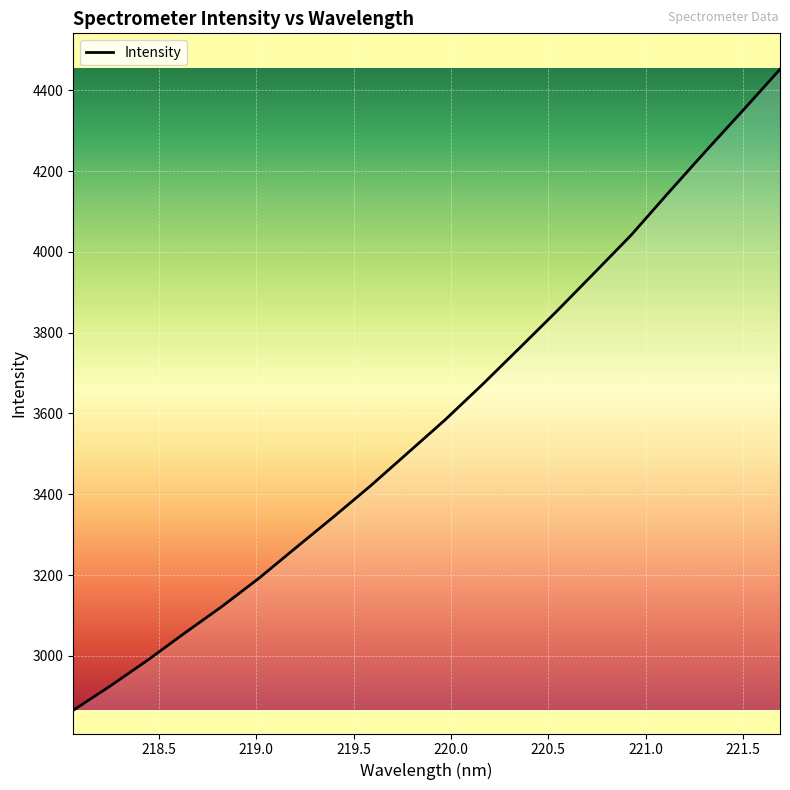

What is the difference between the maximum and minimum values?

1586.2